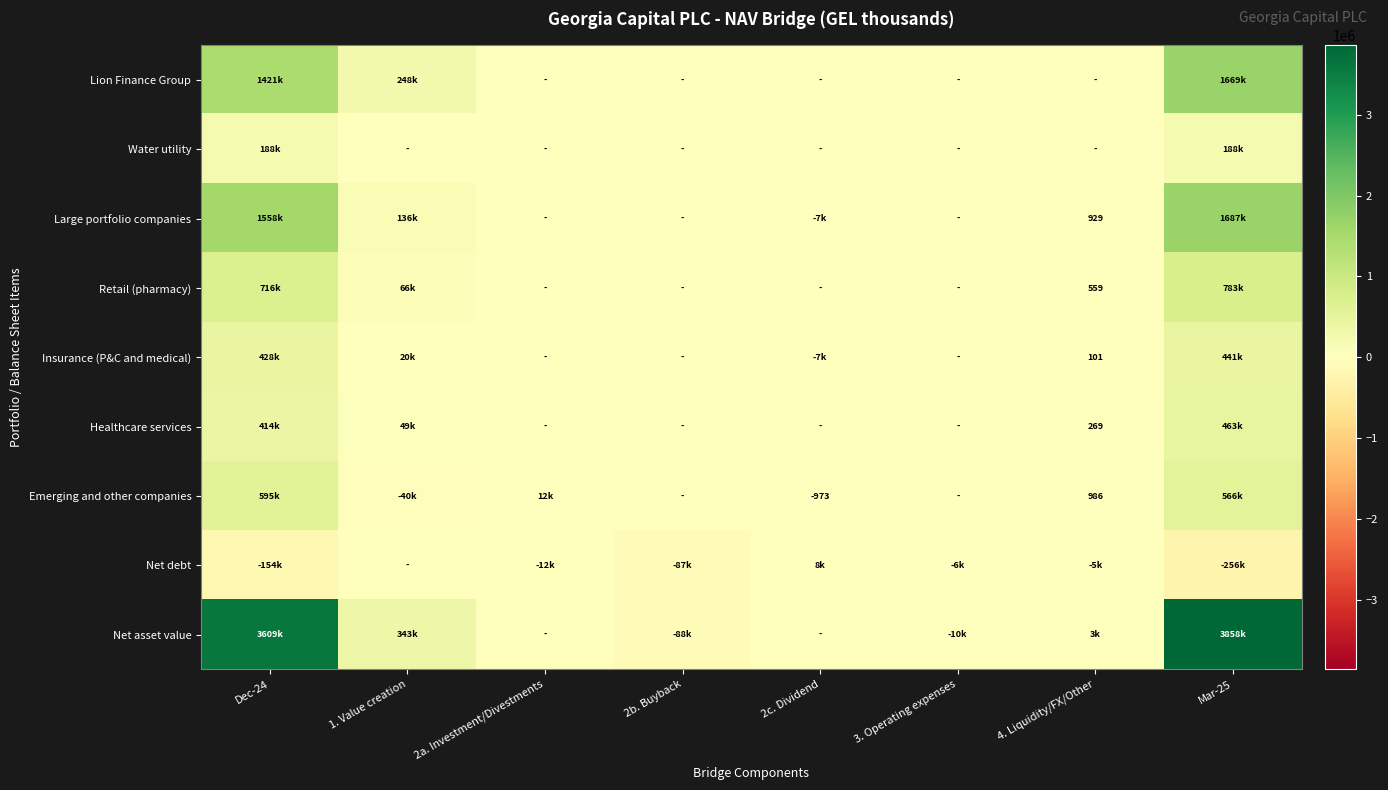

The value of Emerging and other companies at 2c. Dividend is -973. True or false?

True